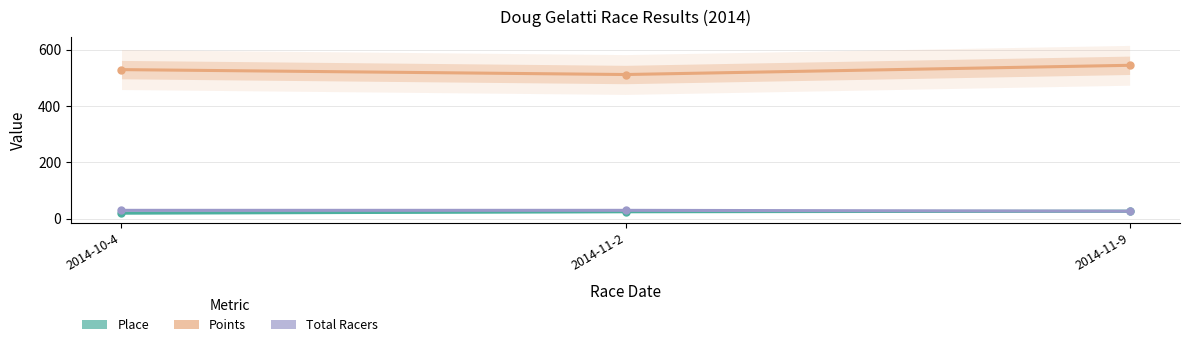

What is the difference between the Total Racers values at 2014-11-9 and 2014-11-2?

3.0